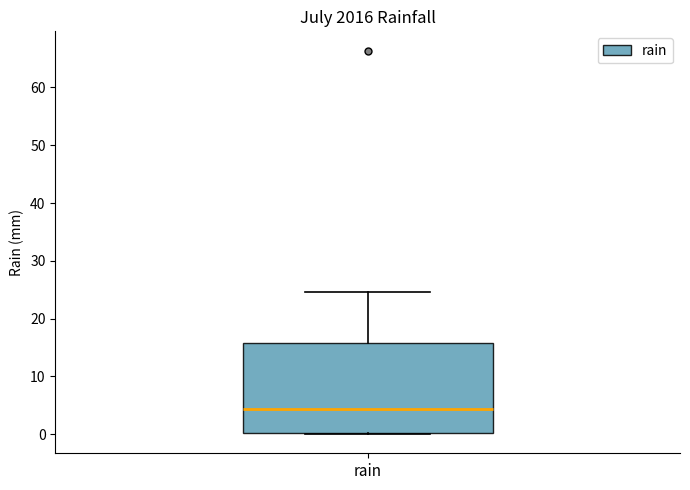

Where does the median line of the box for rain sit on the y-axis? The values are not printed on the chart, so give them approximately, as read against the axis.

4